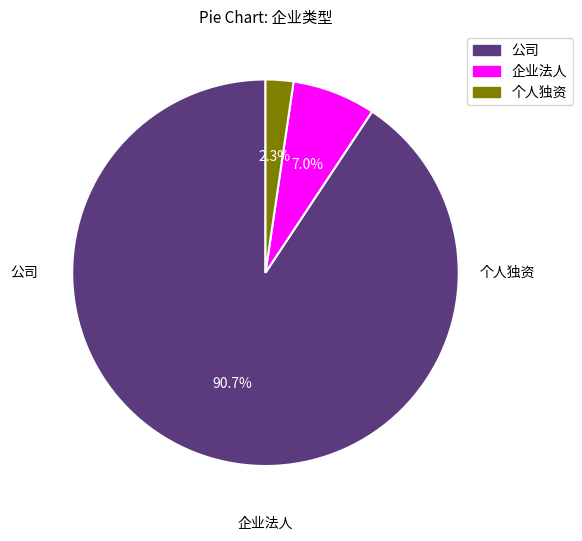

What percentage is the 个人独资 slice, to the nearest percent?

2%